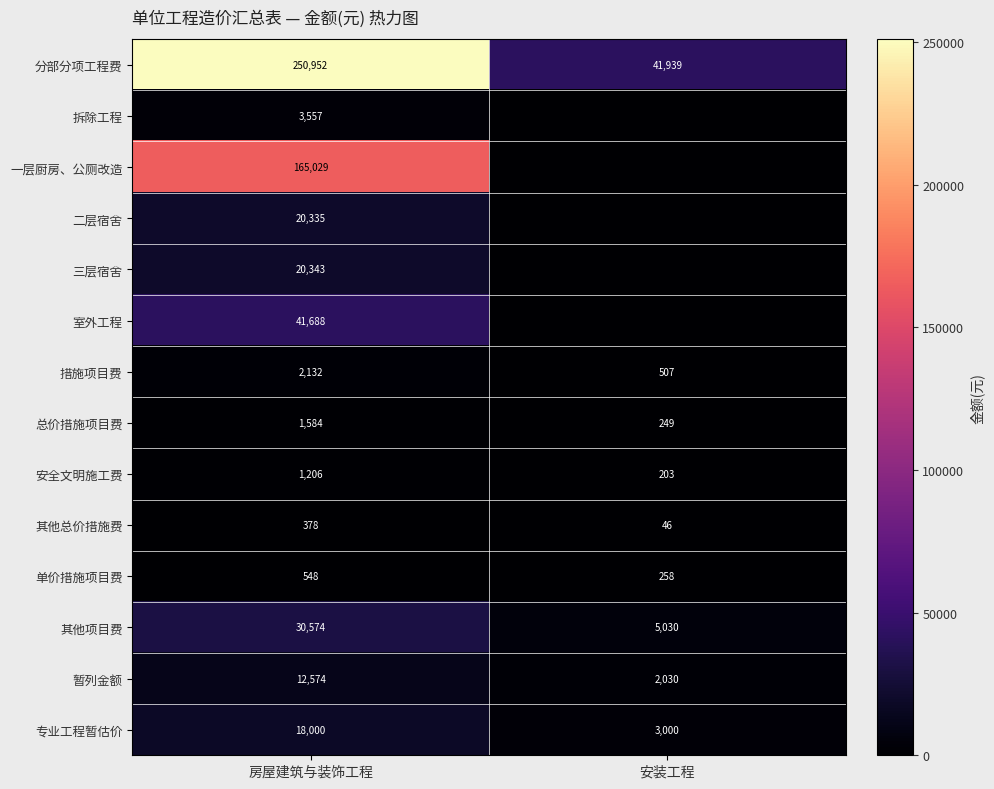

Is the value of 二层宿舍 at 房屋建筑与装饰工程 greater than the value of 措施项目费 at 安装工程?

Yes